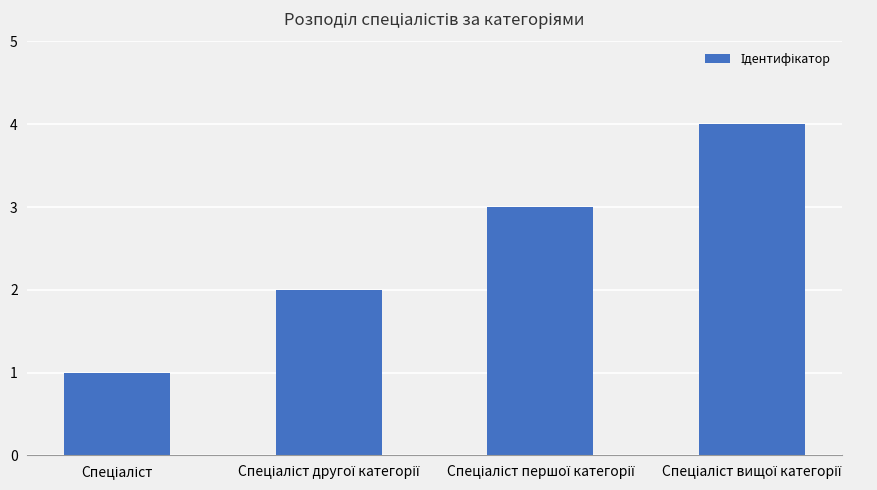

What is the value of the 4th bar from the left?

4